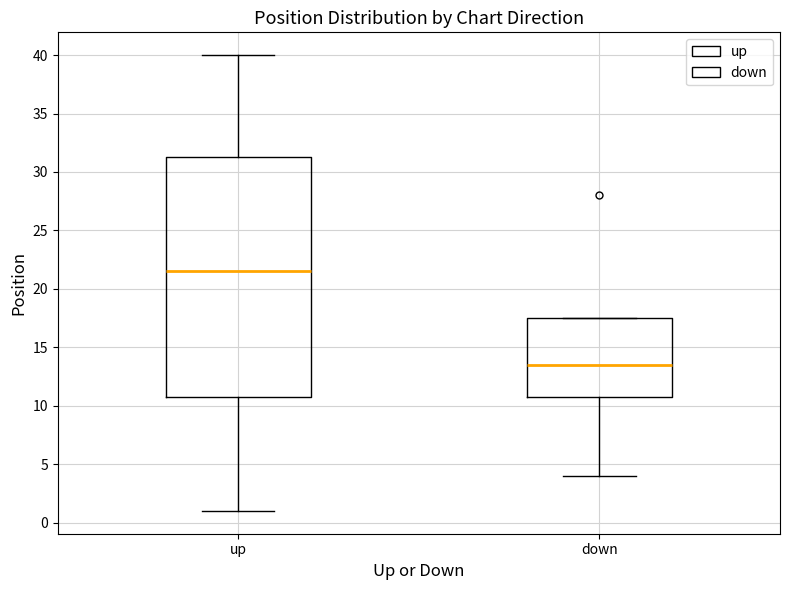

Which box has the lowest median line?

down